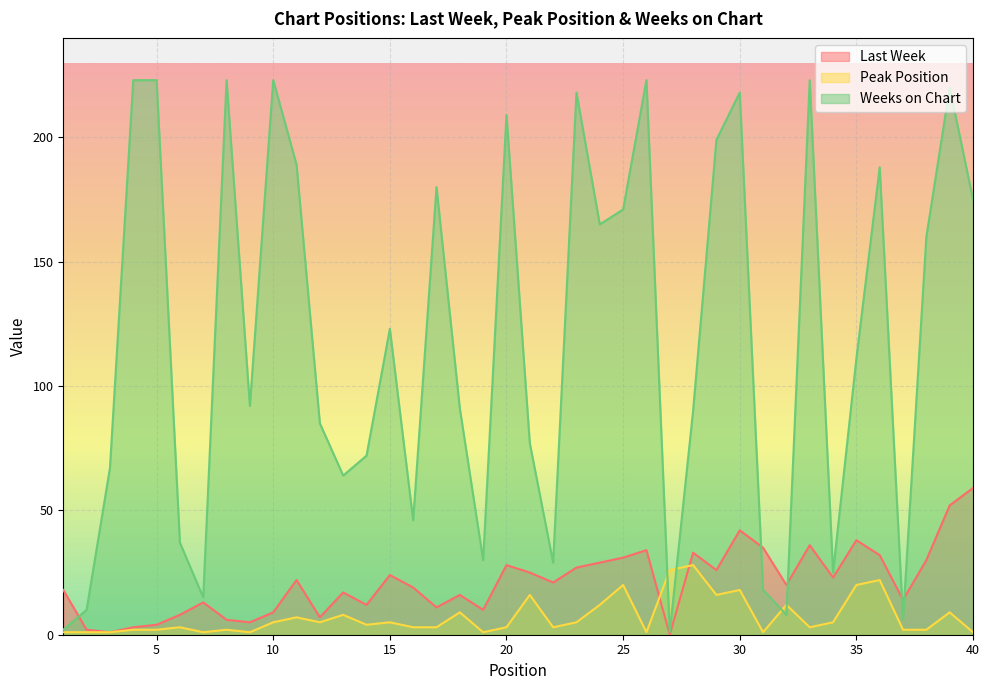

Where do Weeks on Chart and Peak Position first cross each other?

26 and 27